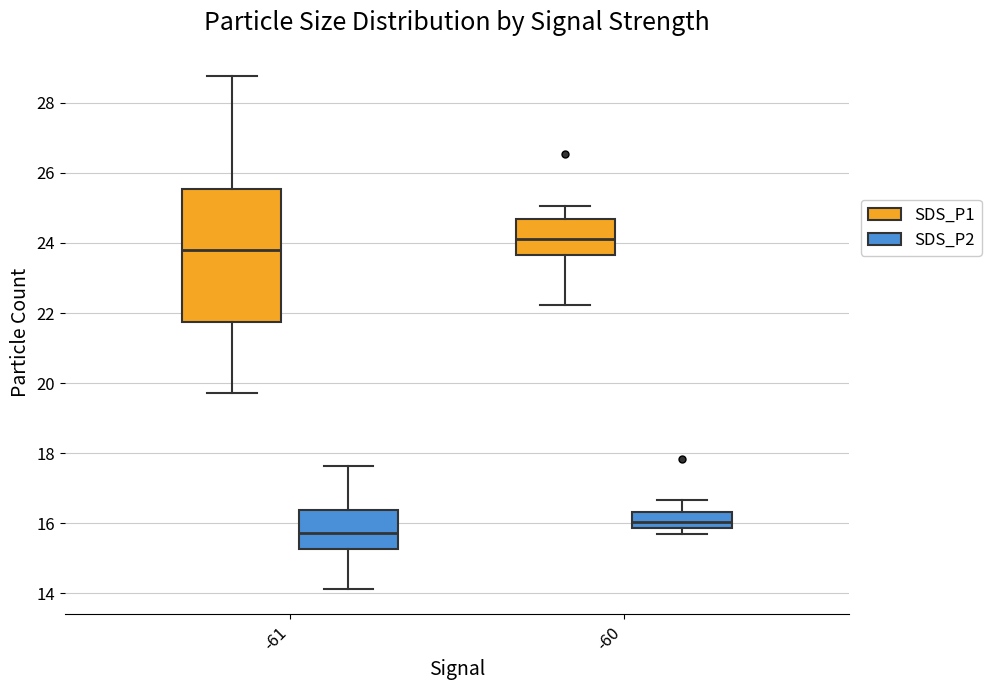

Reading left to right, read every box against the y-axis: the position of its median line, the range the box covers, and the ends of its whiskers. The values are not printed on the chart, so give them approximately, as read against the axis.

-61 (SDS_P1): median 23.8, box 21.8 to 25.6, whiskers 19.8 to 28.8
-61 (SDS_P2): median 15.8, box 15.2 to 16.4, whiskers 14.2 to 17.6
-60 (SDS_P1): median 24.2, box 23.6 to 24.6, whiskers 22.2 to 25.0
-60 (SDS_P2): median 16.0, box 15.8 to 16.4, whiskers 15.8 (just below the box's lower edge) to 16.6